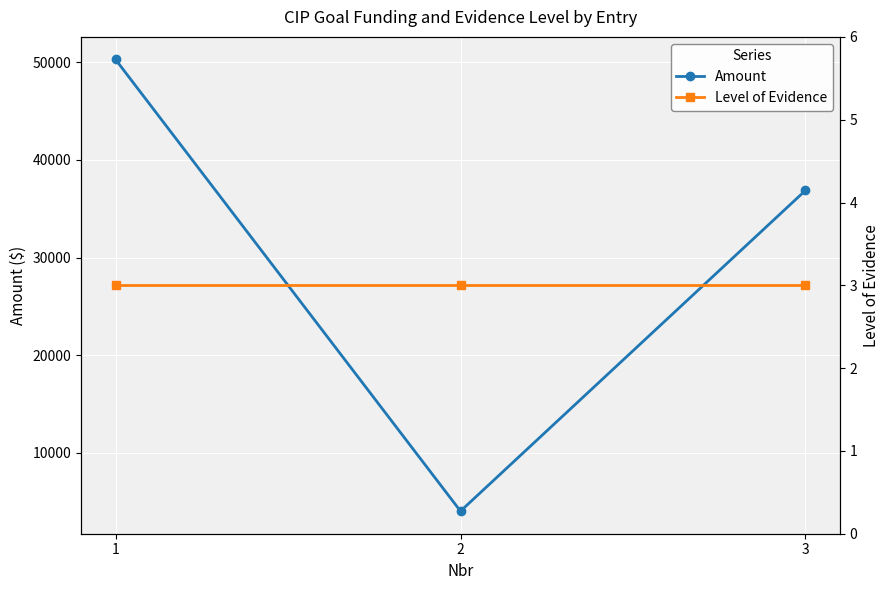

Is the value of Amount at 2 greater than the value of Level of Evidence at 2?

Yes